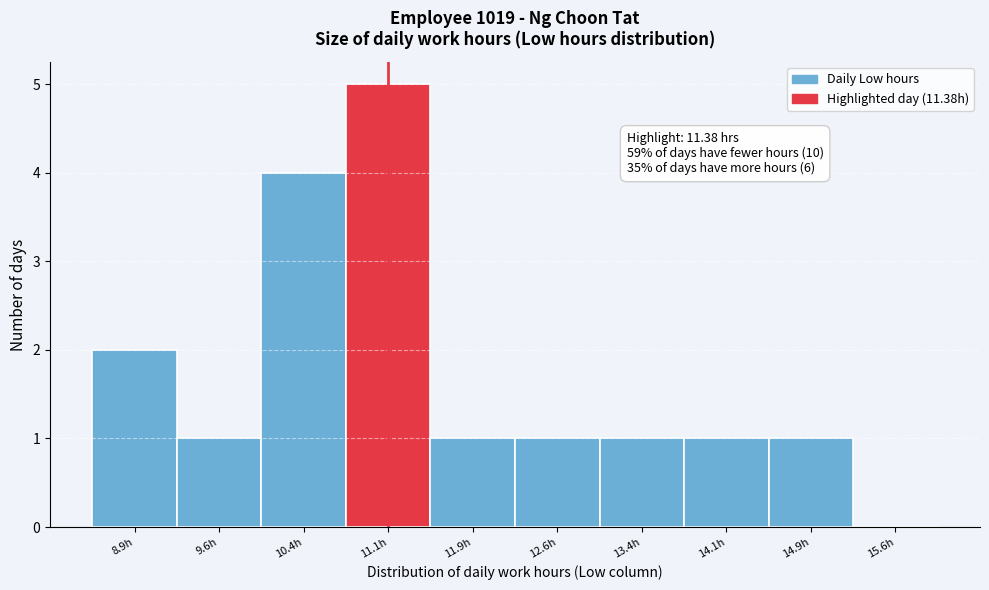

Which range on the x-axis has the tallest bar?

10.75 to 11.50